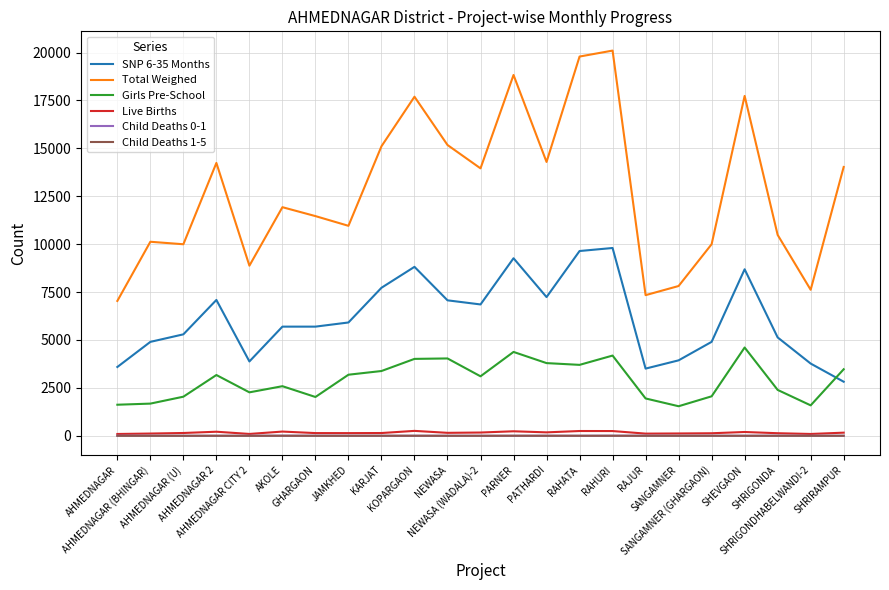

Which series has the largest total across all categories?

Total Weighed